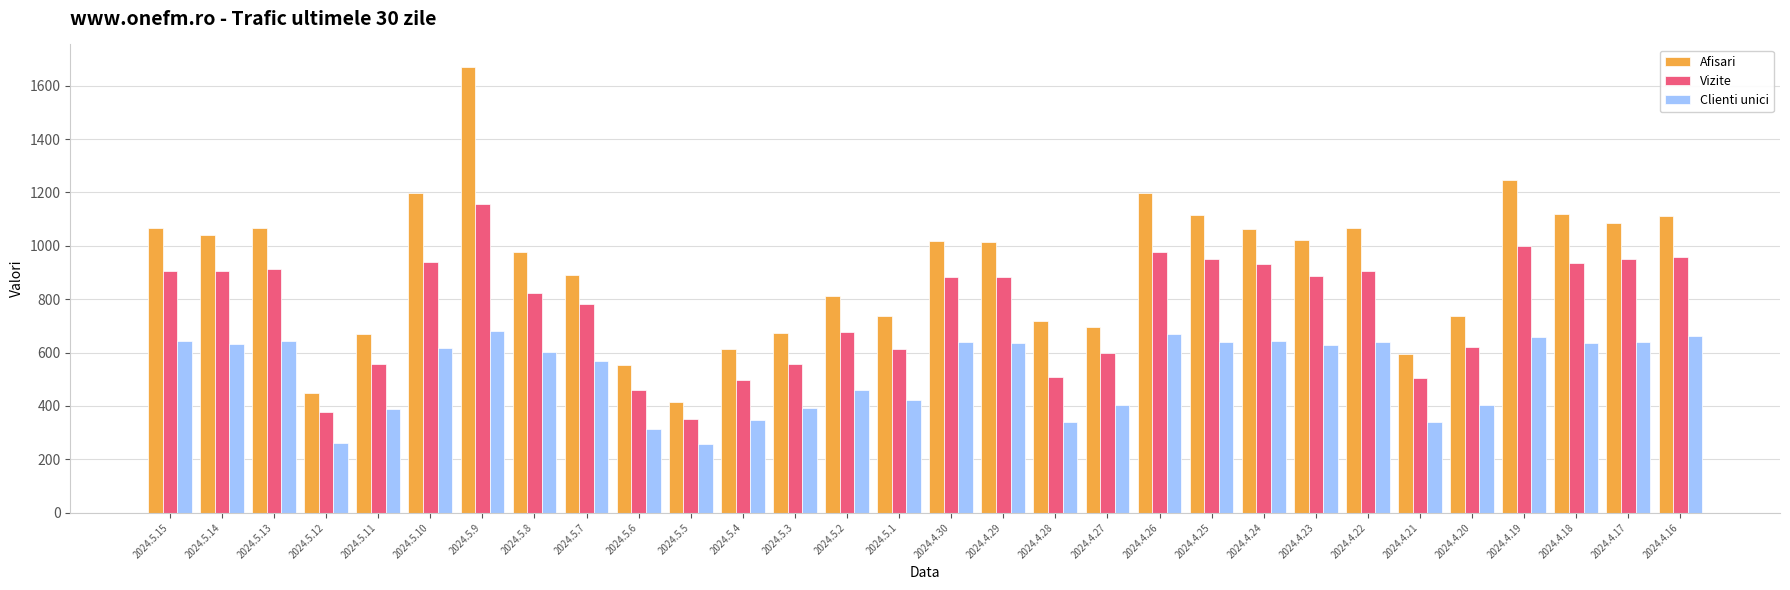

Between 2024.4.24 and 2024.4.20, which series saw the biggest shift?

Afisari